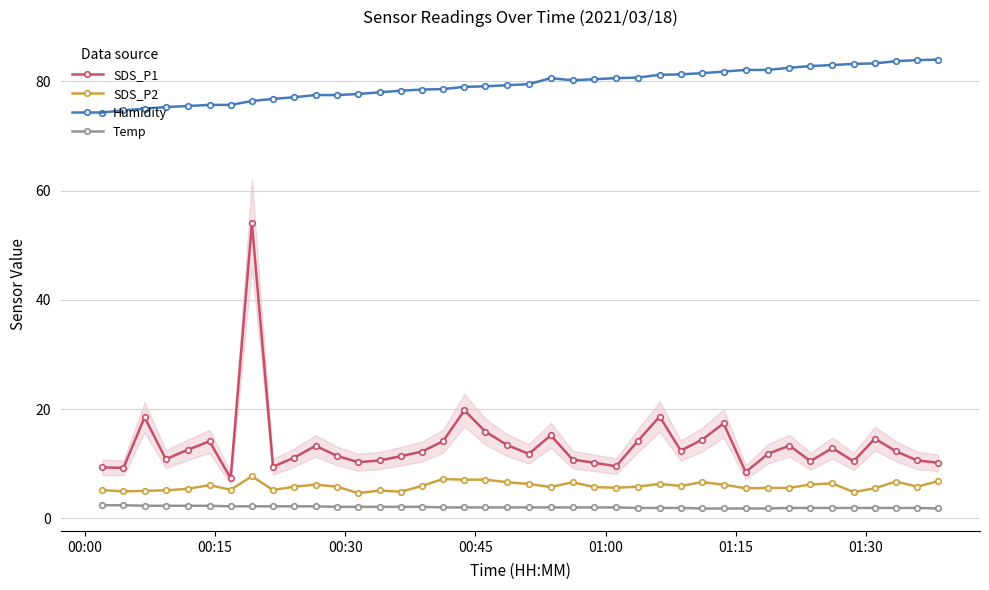

What is the value of the SDS_P2 point at the 16th from the left?

5.9